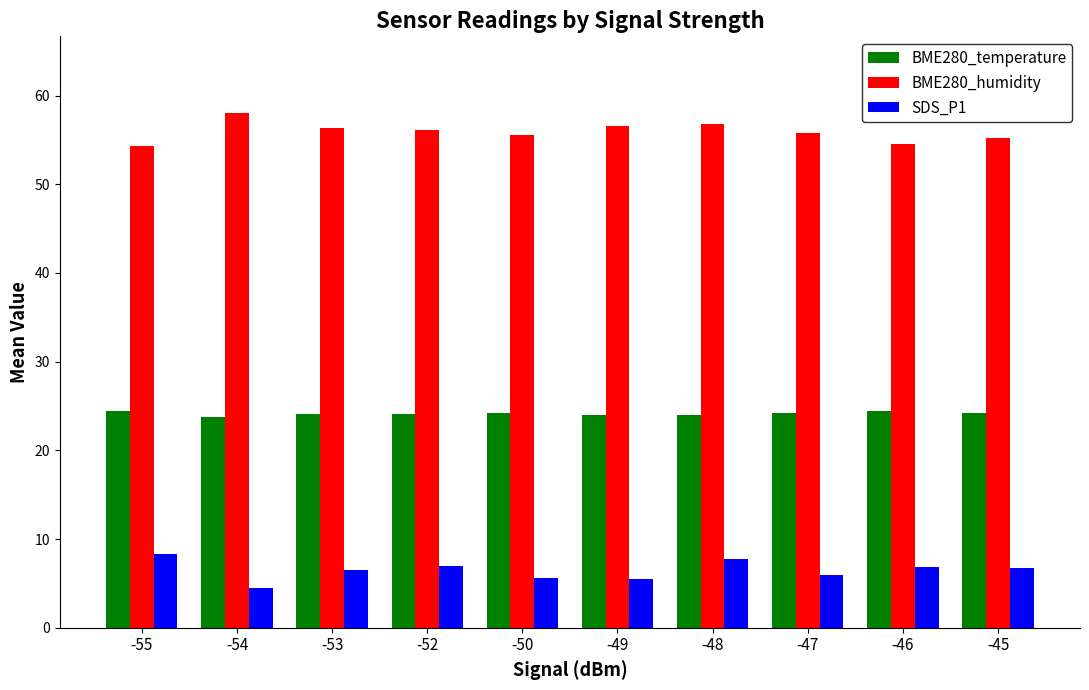

Rank the series by their average value, from lowest to highest.

SDS_P1, BME280_temperature, BME280_humidity